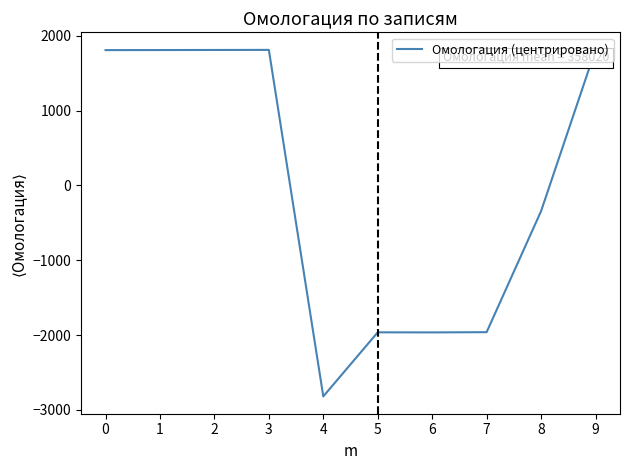

Read the value at 9.

1813.9